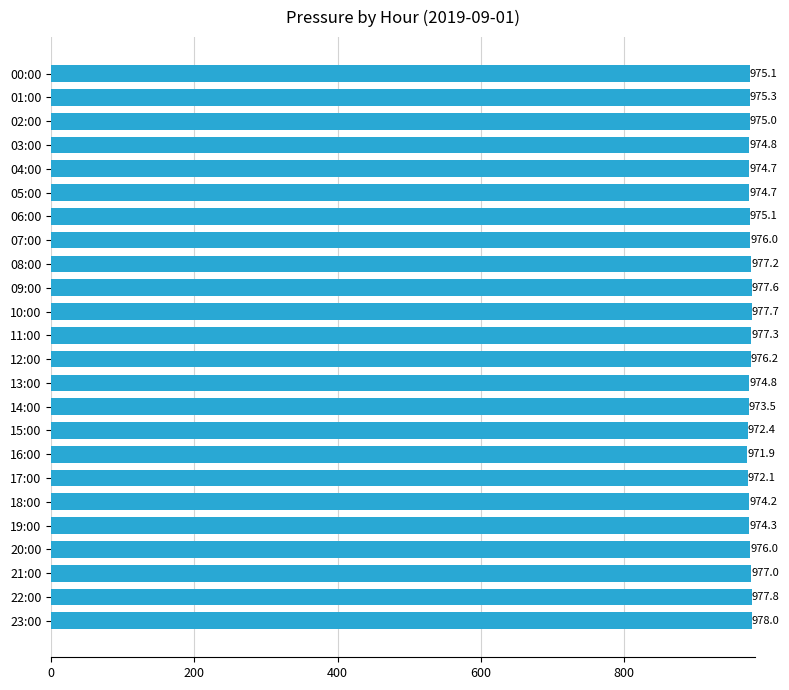

What is the change in value from 13:00 to 17:00?

-2.7